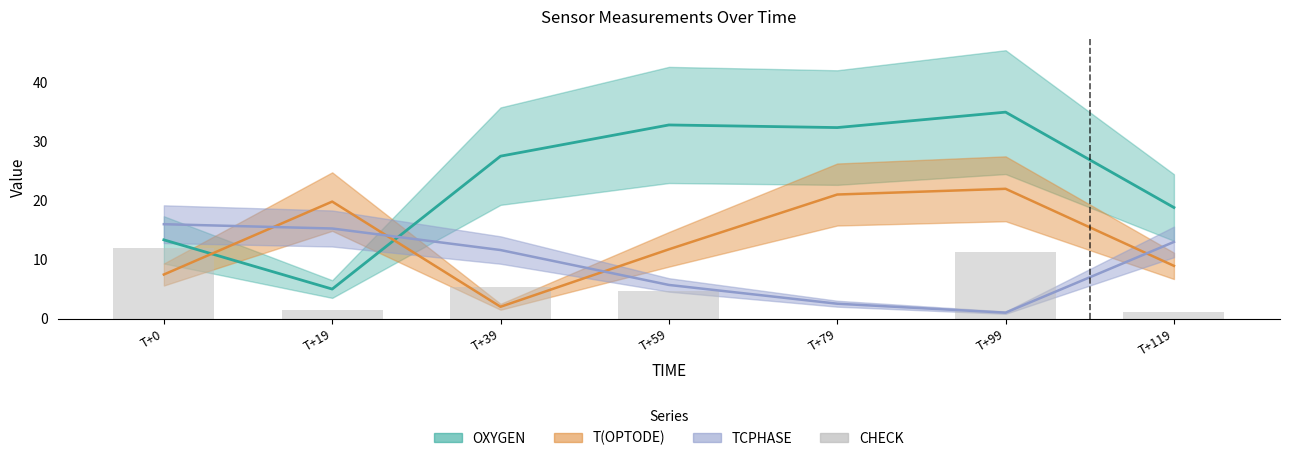

Count the number of categories in the chart.

7